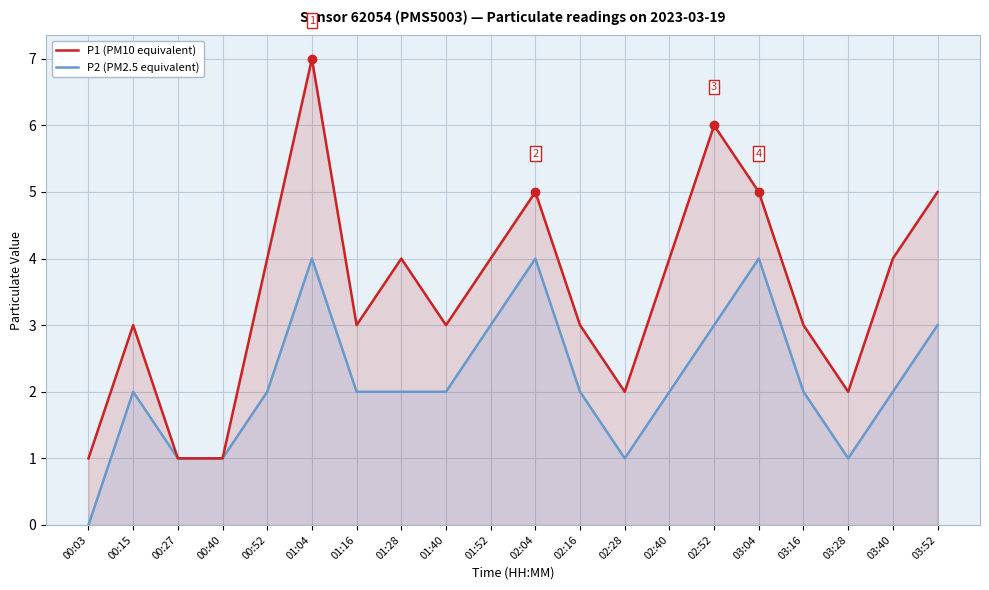

True or false: P1 (PM10 equivalent) has a value of 1 at 02:16.

False